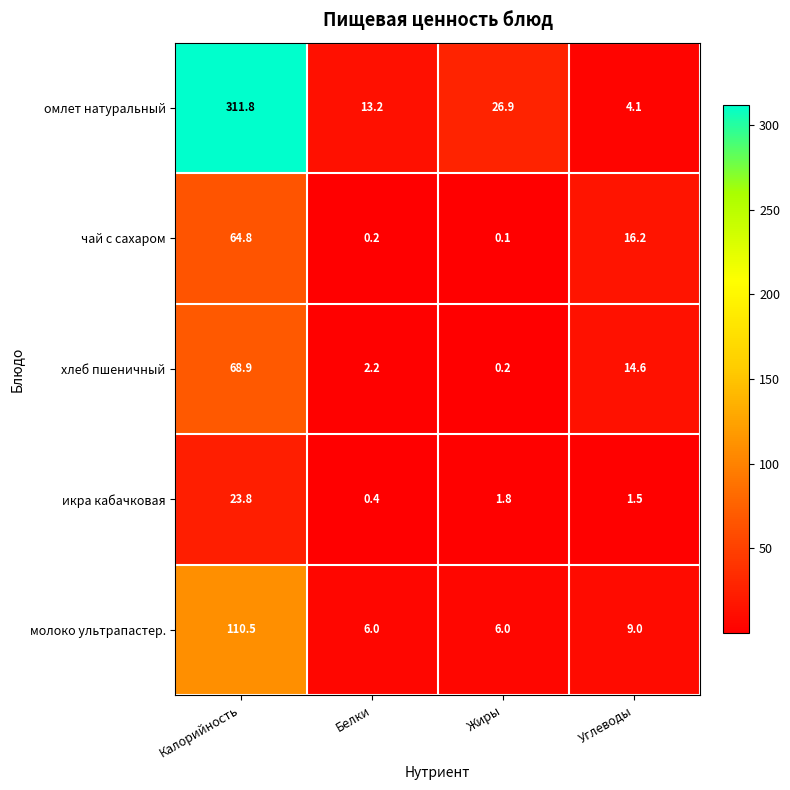

What is the approximate value of хлеб пшеничный at Калорийность?

68.9